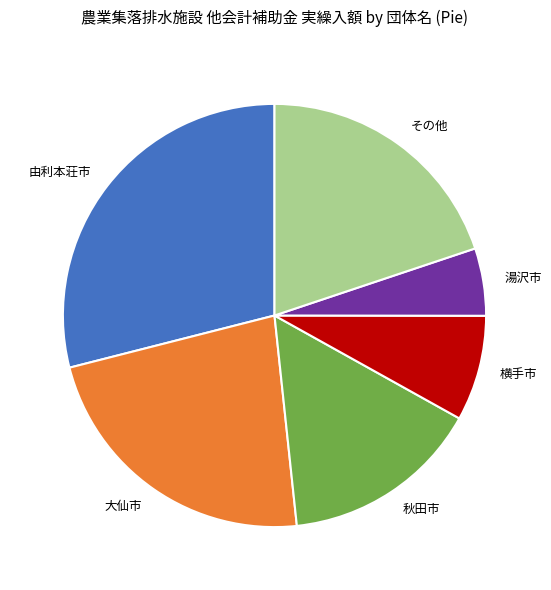

Is その他 the majority of the pie?

No